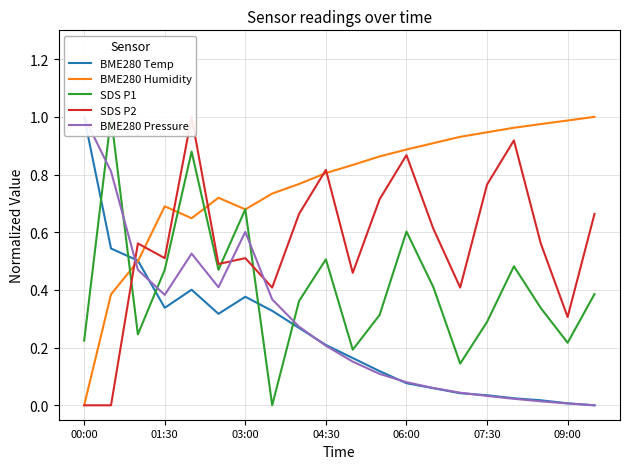

Which series has the largest total across all categories?

BME280 Humidity